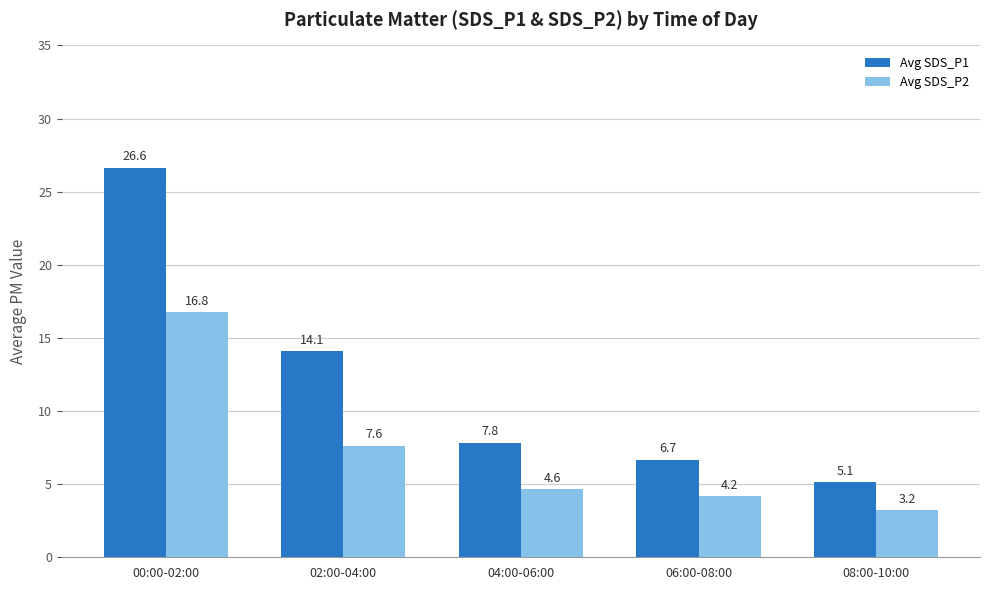

List the series in order of their peak value, lowest first.

Avg SDS_P2, Avg SDS_P1